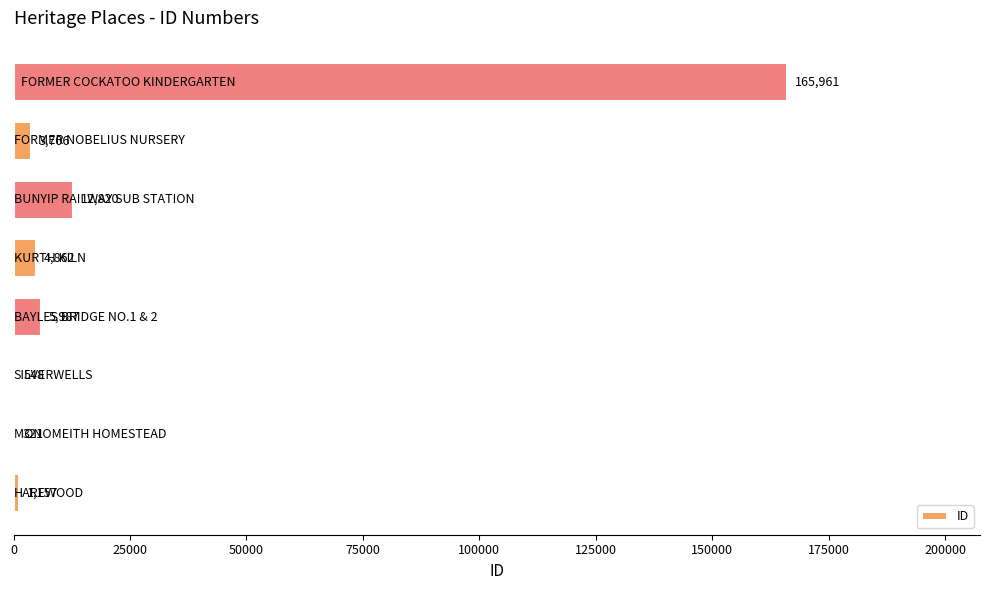

What is the greatest value displayed?

165961